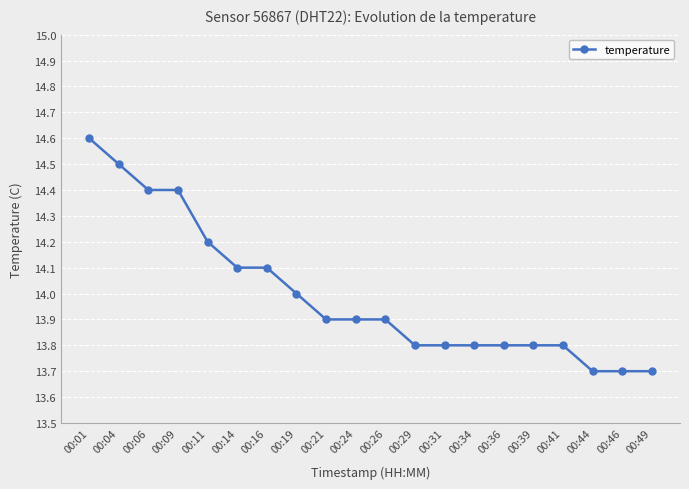

True or false: the data shows 14.4 at 00:09.

True